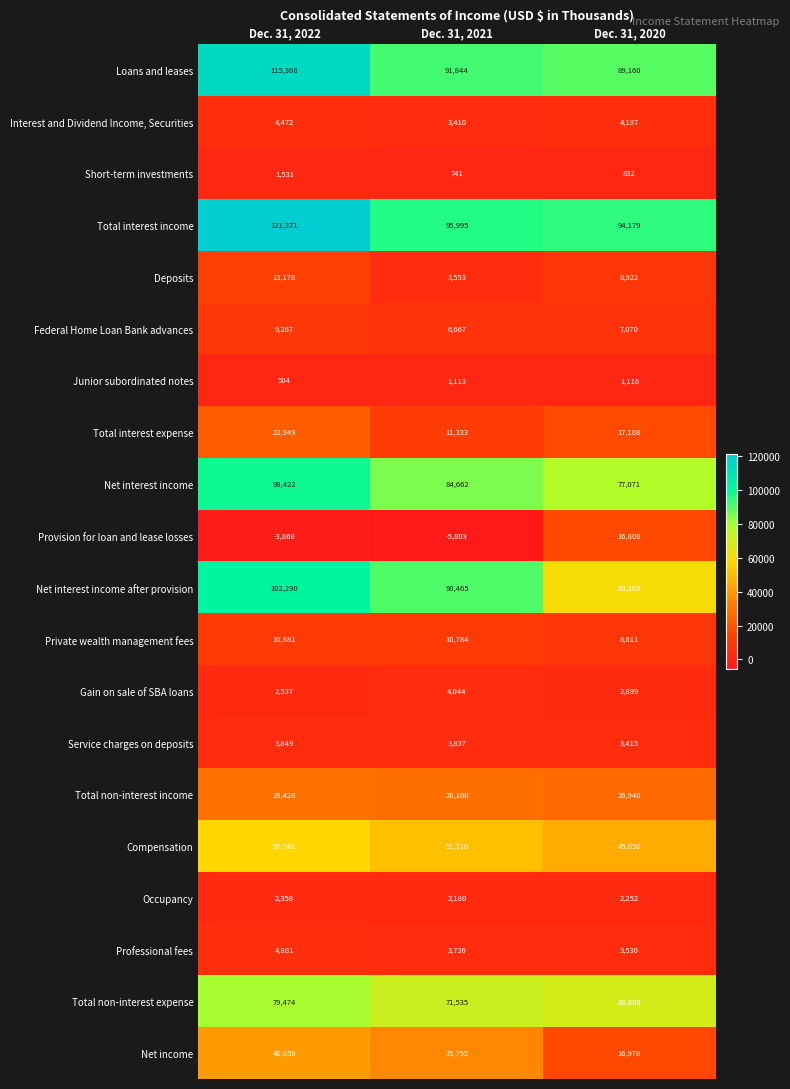

Where is Net interest income nearest to the value 87746?

Dec. 31, 2021